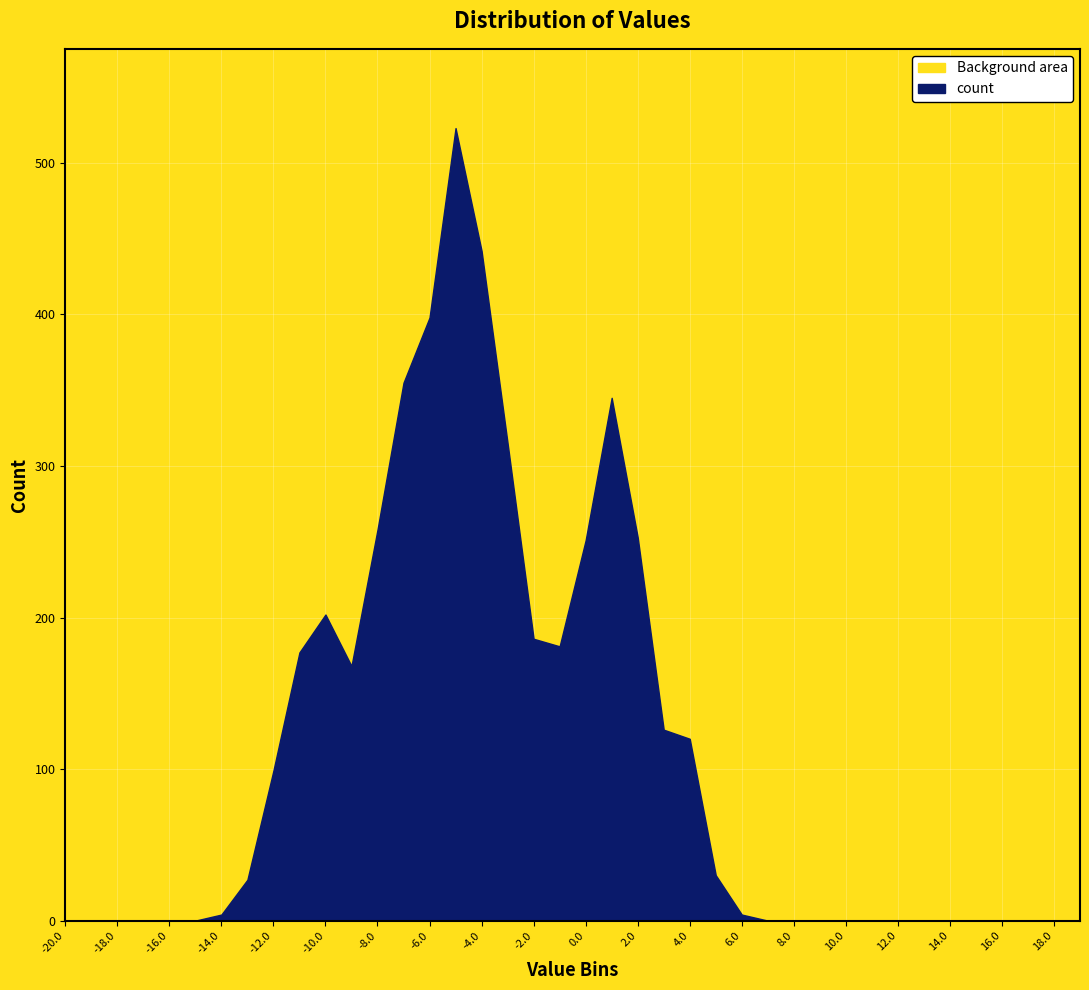

True or false: the data shows 217 at -19.0.

False